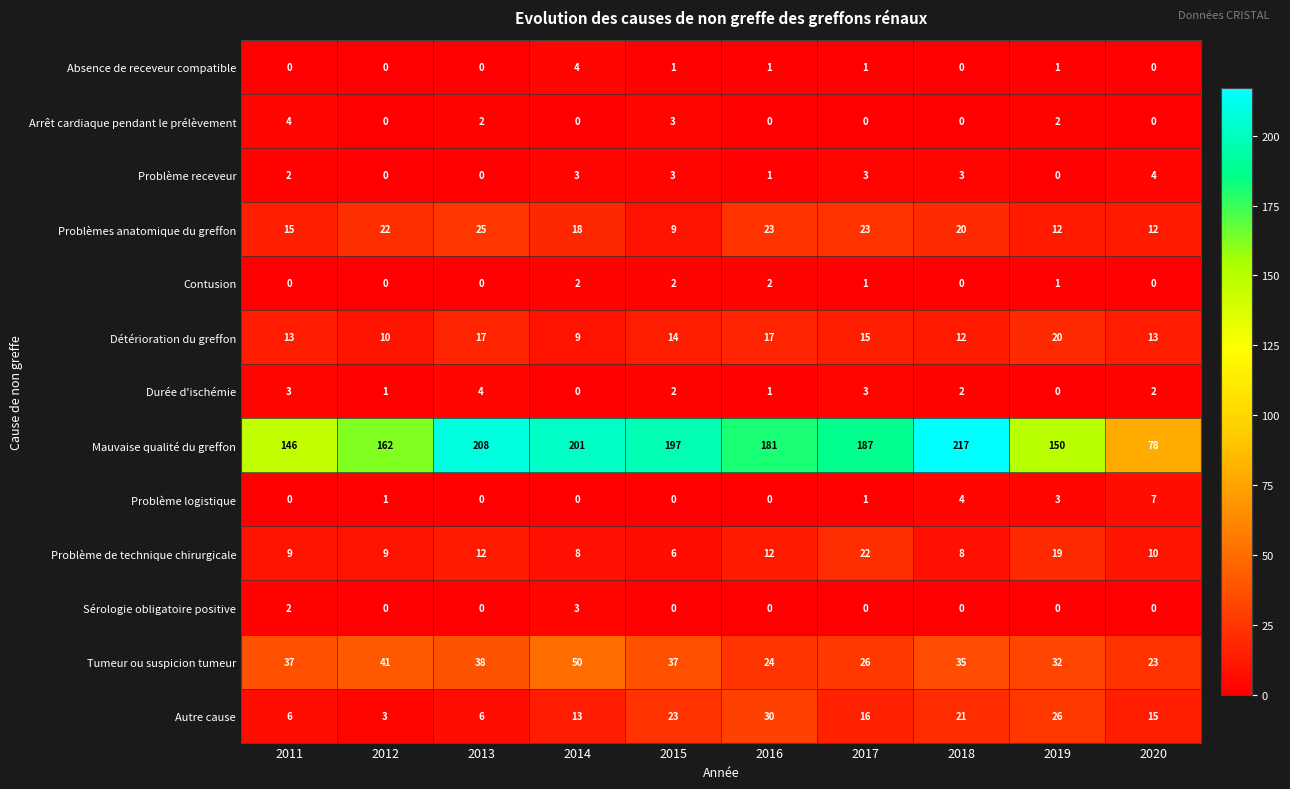

What is the total value across all series at 2018?

322